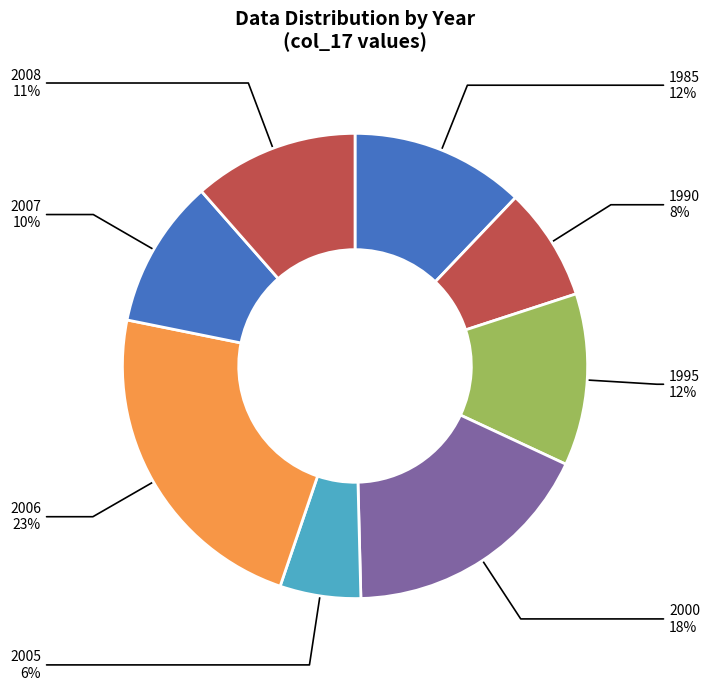

What is the ratio of the value at 2000 to the value at 1985?

1.5